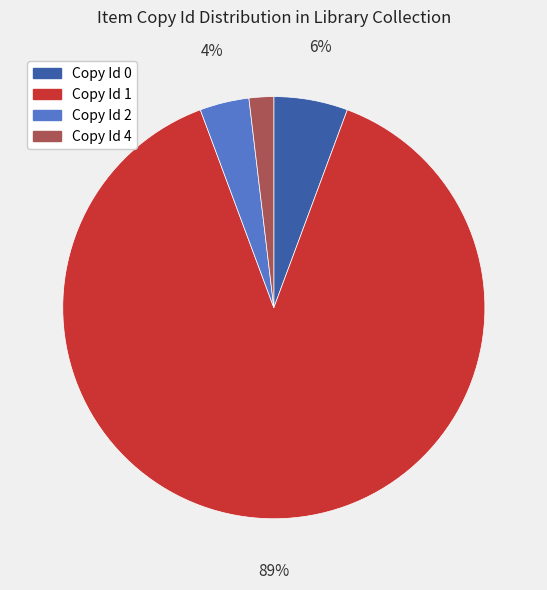

Which category has the smallest portion of the pie?

Copy Id 4